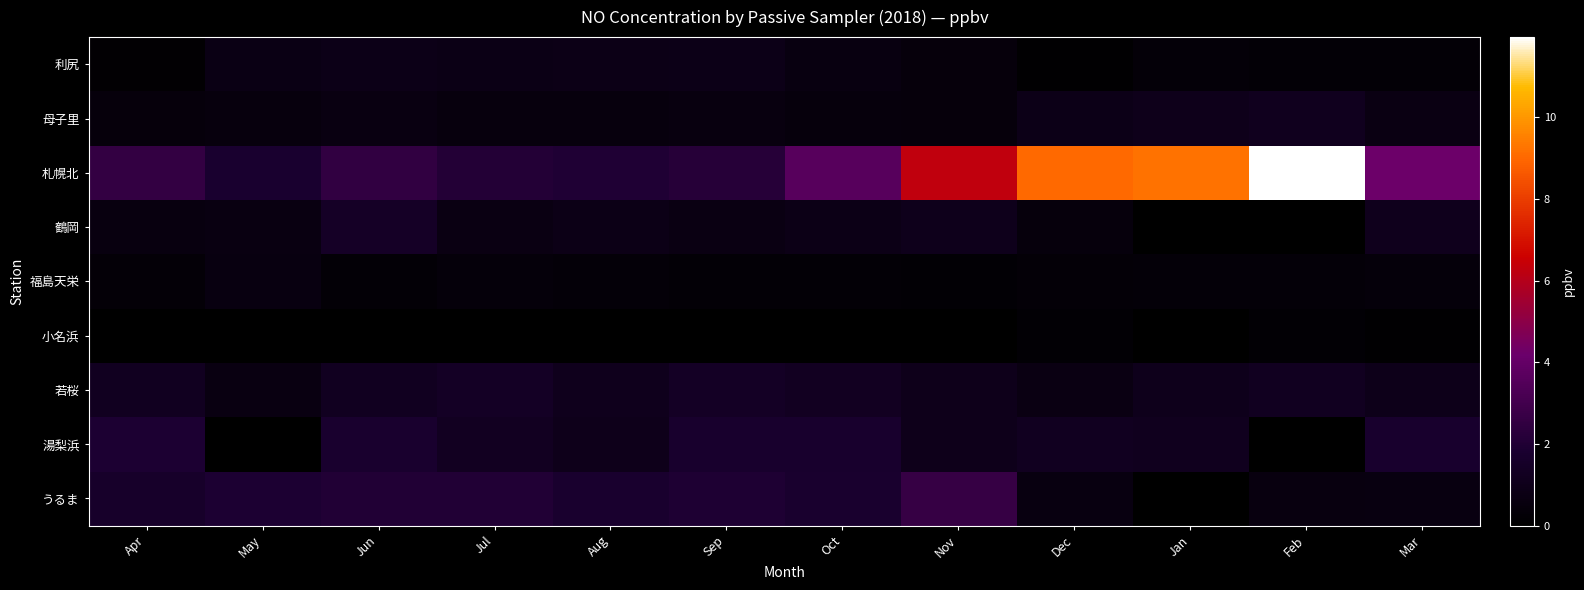

Which series has the widest spread of values?

札幌北